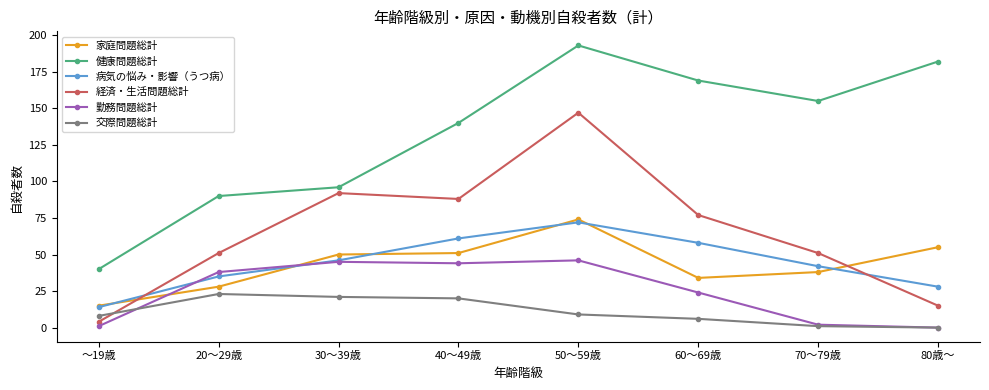

What are all the series names shown in the legend?

家庭問題総計, 健康問題総計, 病気の悩み・影響（うつ病）, 経済・生活問題総計, 勤務問題総計, 交際問題総計